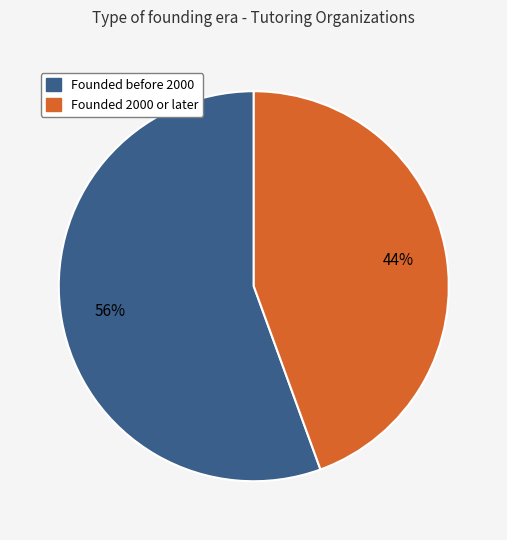

True or false: Founded 2000 or later accounts for 38% of the total.

False